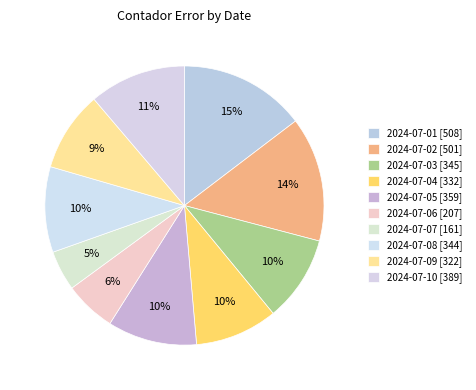

How much of the chart is everything except 2024-07-04?

90.4%